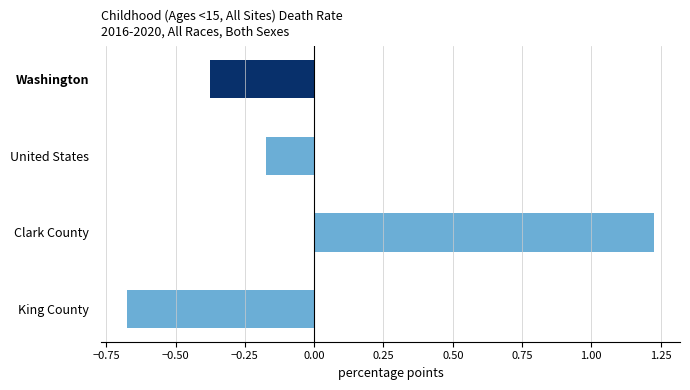

Rank the categories by value from lowest to highest.

King County, Washington, United States, Clark County